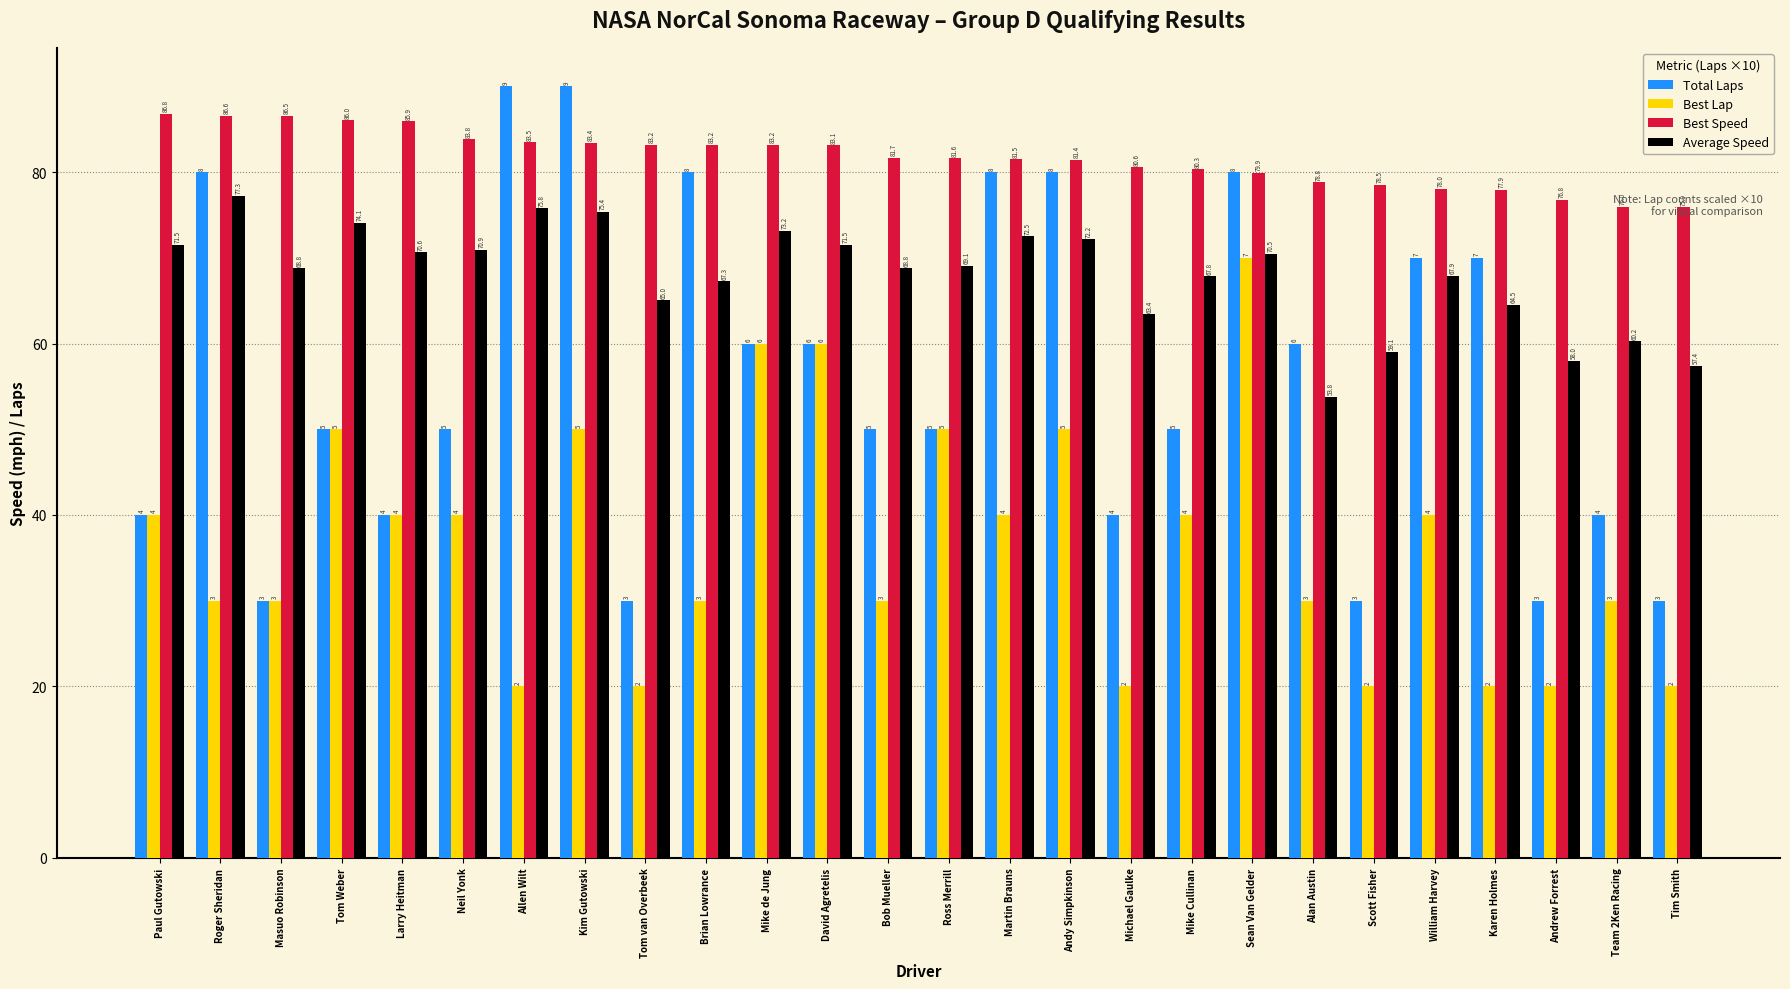

What is the spread (max minus min) of values at Michael Gaulke?

60.6